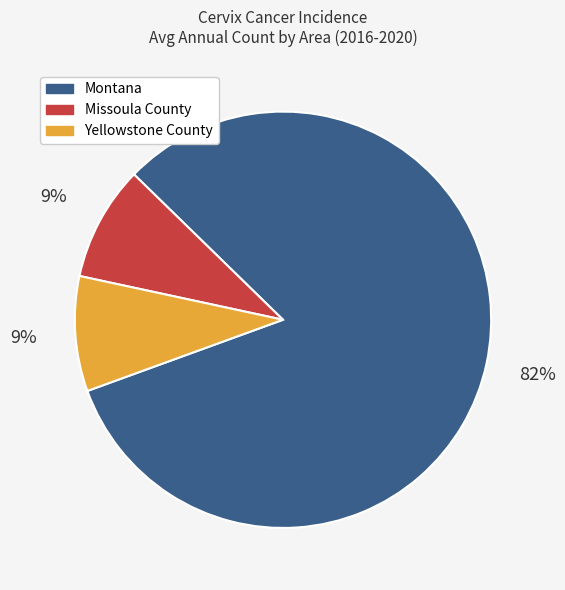

Which slice is the largest?

Montana